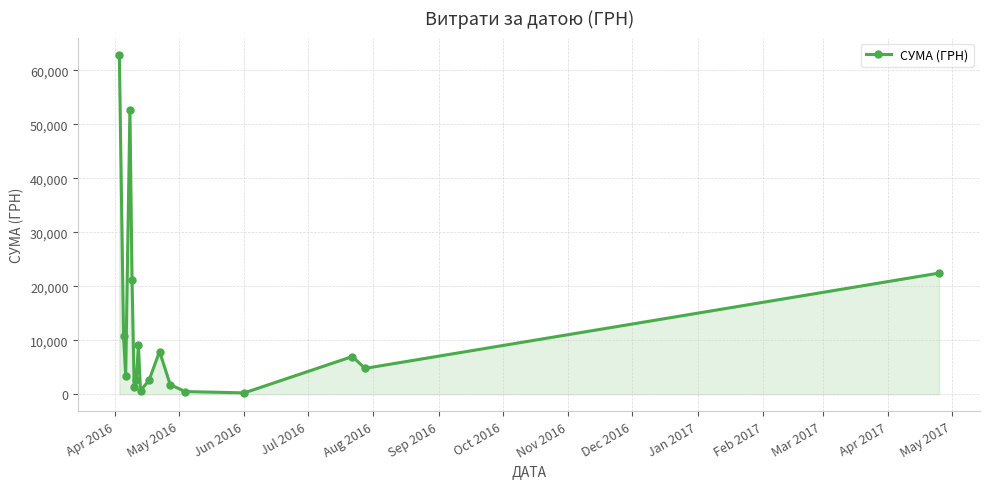

What is the difference between the maximum and second lowest values?

62402.0